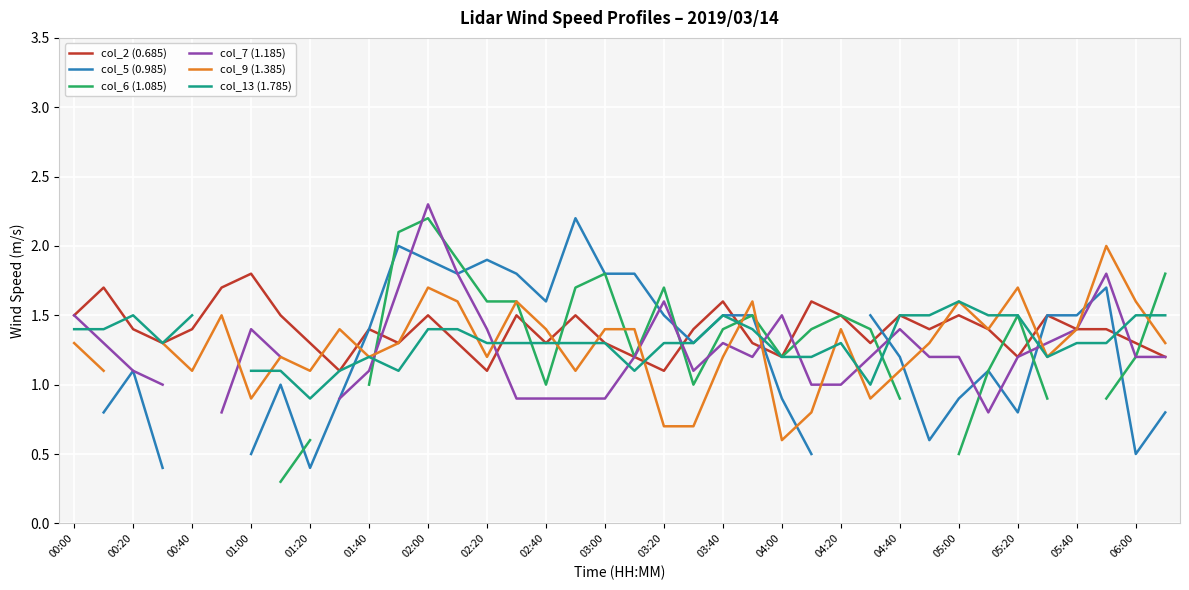

What is the greatest value displayed?

2.3